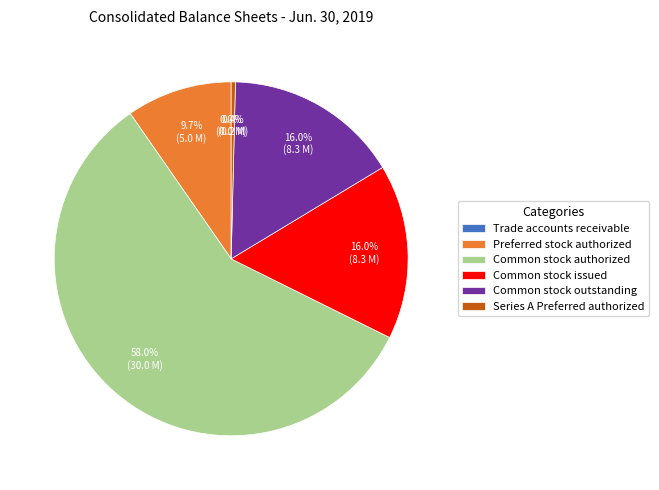

Is the sum of Common stock outstanding and Common stock issued greater than half?

No